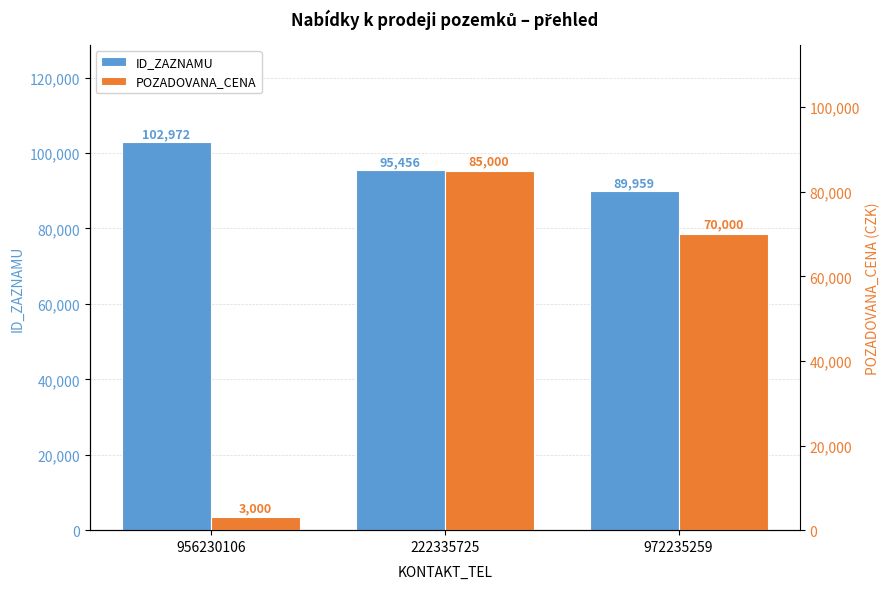

Rank the series by their maximum value, from highest to lowest.

ID_ZAZNAMU, POZADOVANA_CENA